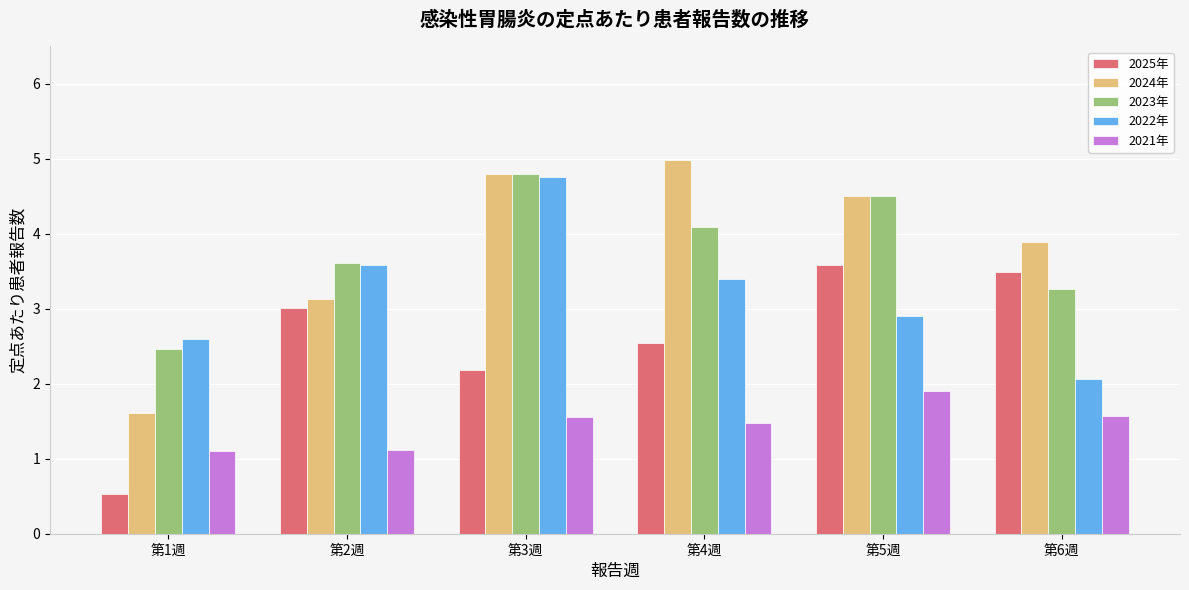

What are all the series names shown in the legend?

2025年, 2024年, 2023年, 2022年, 2021年